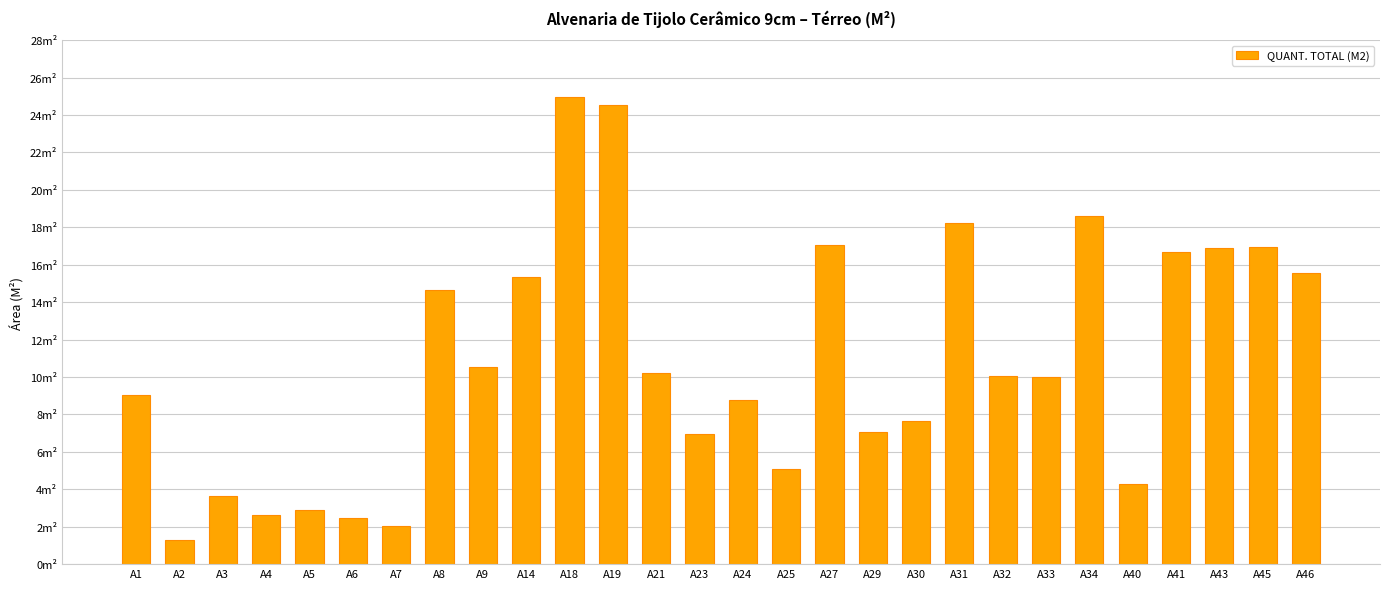

Which category has the highest value across all series?

A18